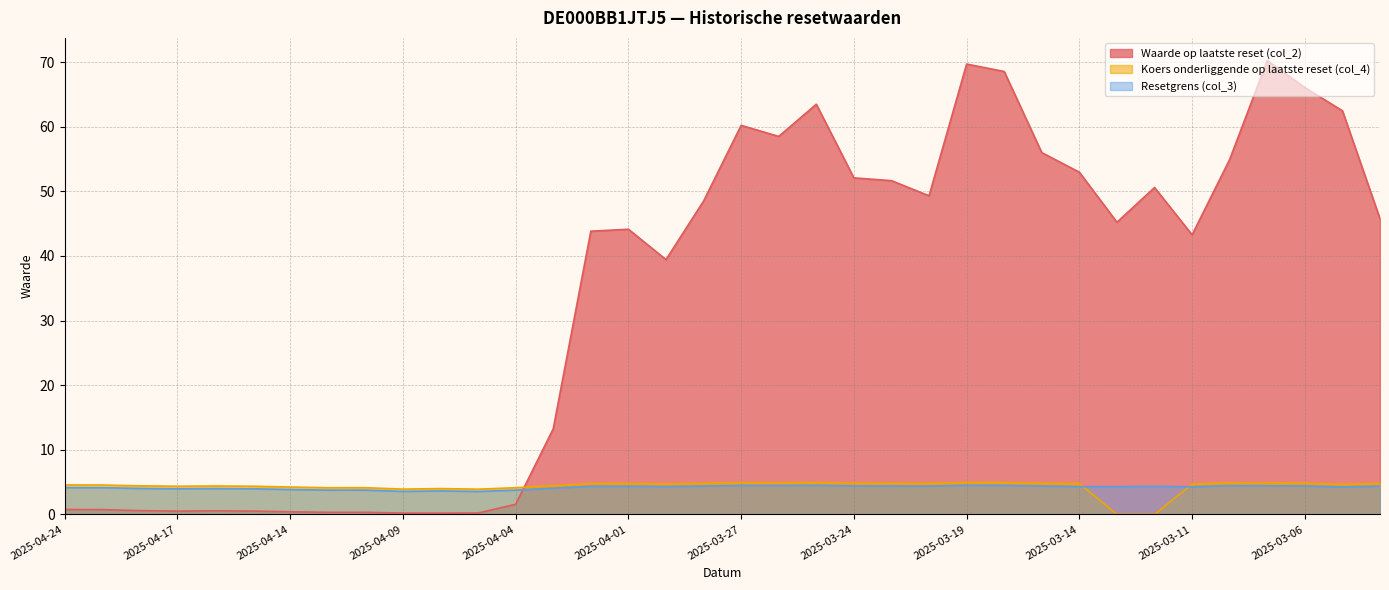

What is the value of the Resetgrens (col_3) point at the 35th from the left?

4.2